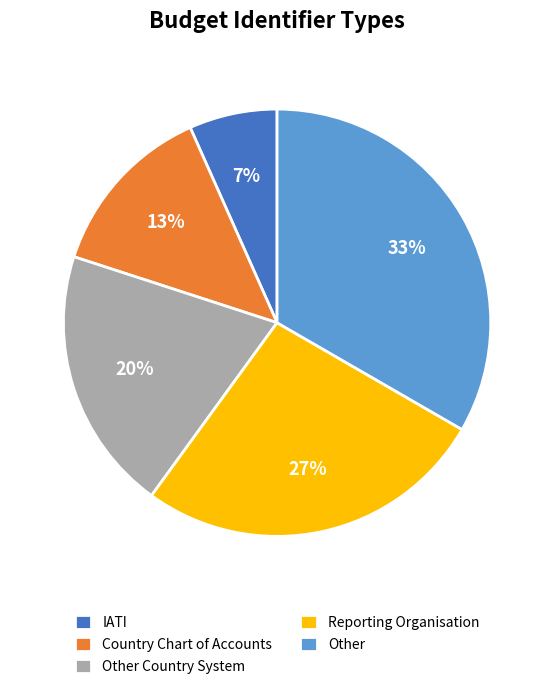

To the nearest percent, what is the average slice percentage?

20%